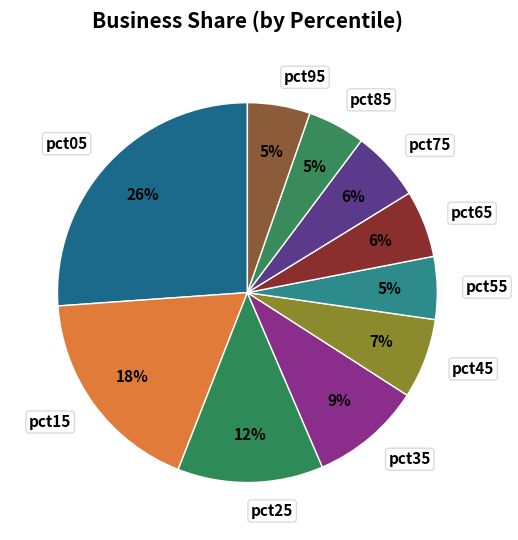

Combined, do pct35 and pct25 account for over 50%?

No